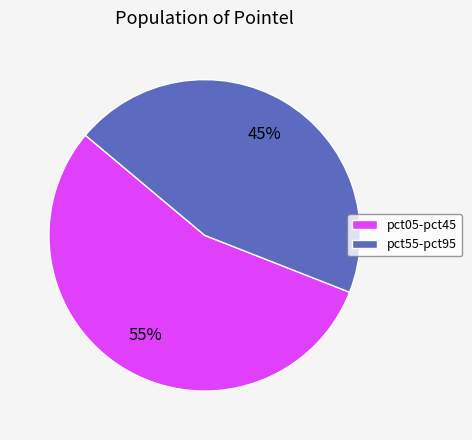

To the nearest percent, what is the average slice percentage?

50%